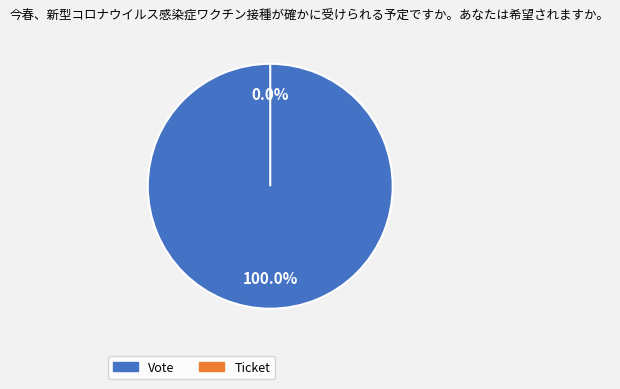

Is there a majority slice in this chart?

Yes